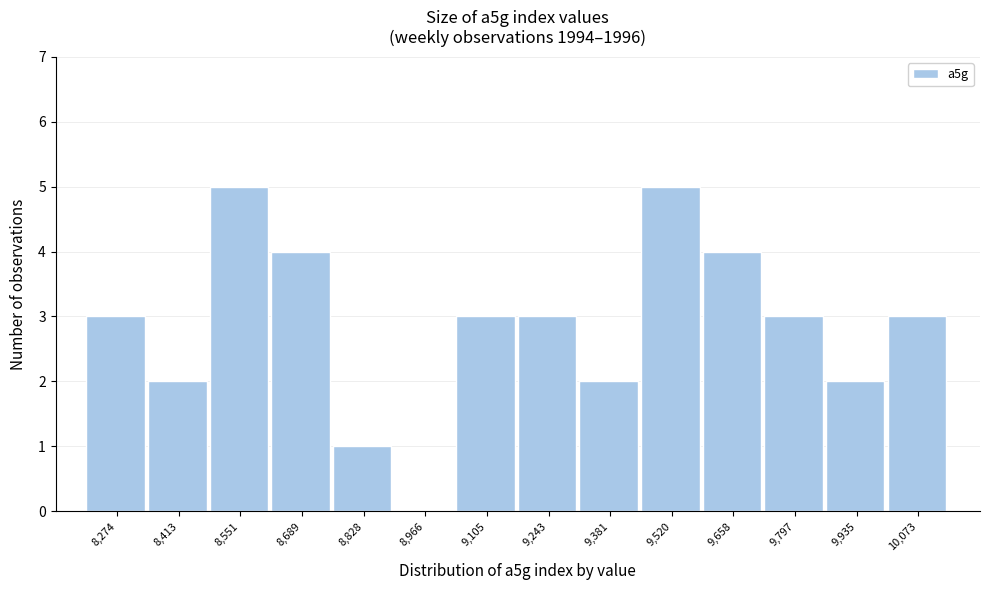

Reading right to left, what are all the values shown in this chart?

10,073=3	9,935=2	9,797=3	9,658=4	9,520=5	9,381=2	9,243=3	9,105=3	8,966=0	8,828=1	8,689=4	8,551=5	8,413=2	8,274=3